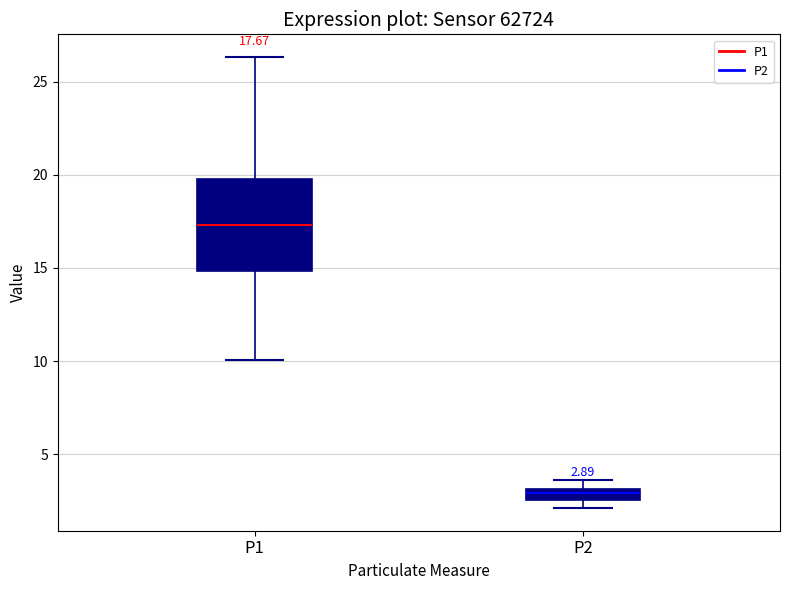

Which box is the tallest, from its lower edge to its upper edge?

P1